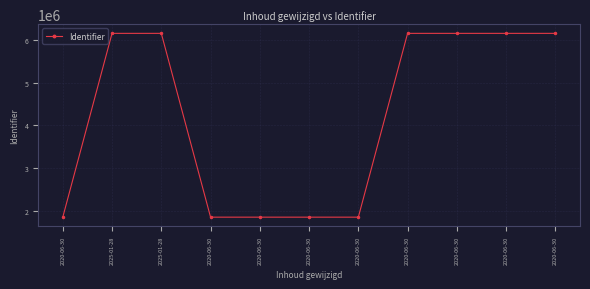

Is this an area chart (filled region under the line)?

No